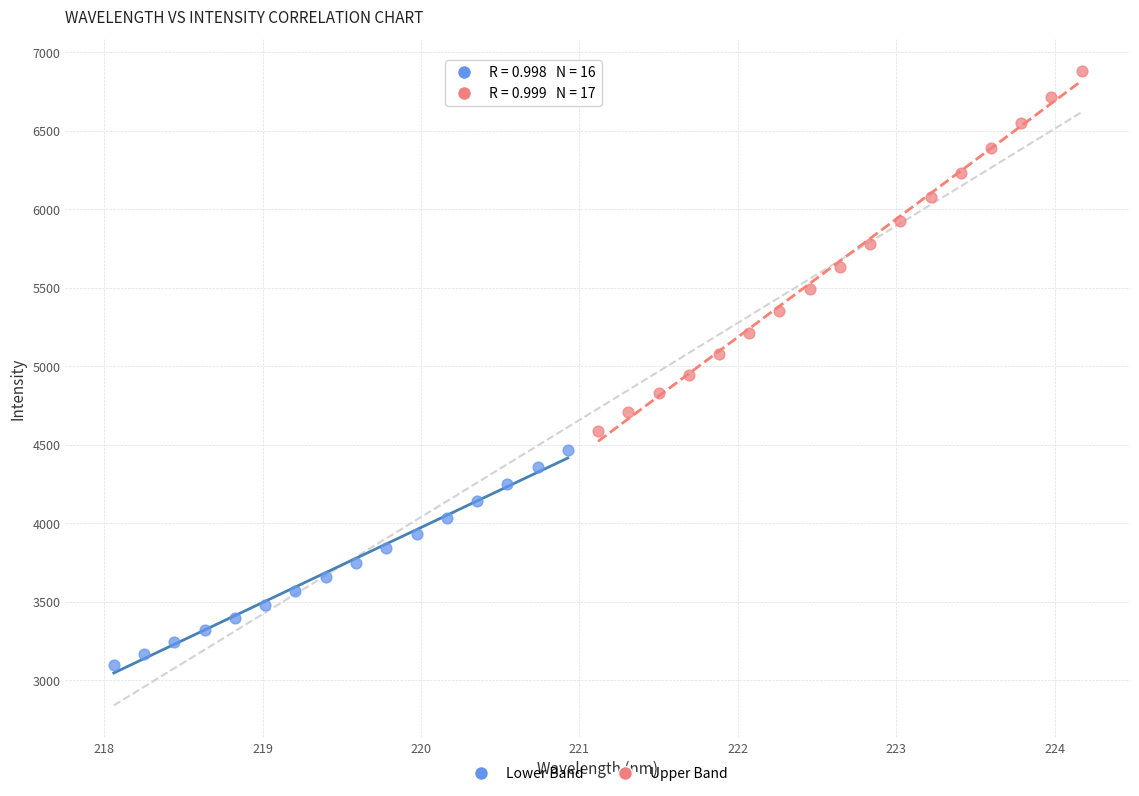

Which series contains the highest Y value?

Upper Band